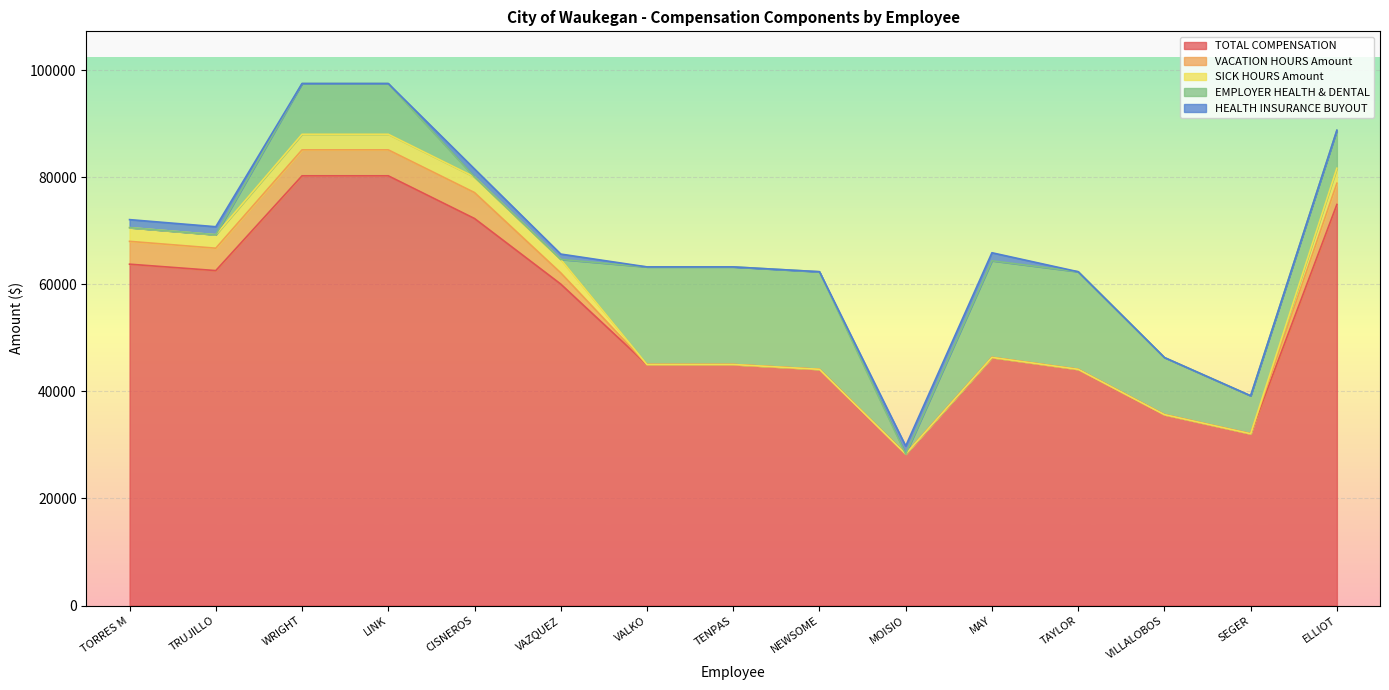

True or false: TOTAL COMPENSATION and VACATION HOURS Amount intersect in this chart.

False